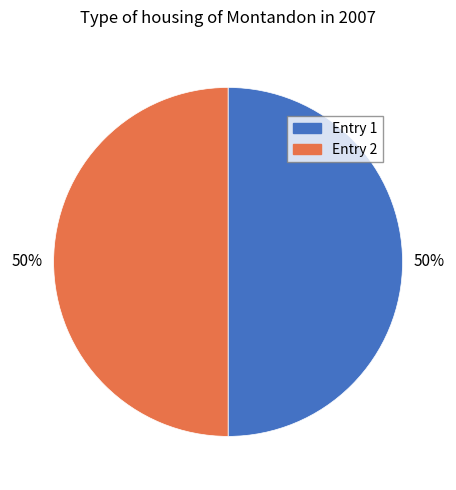

To the nearest percent, what is the combined percentage of Entry 1 and Entry 2?

100%